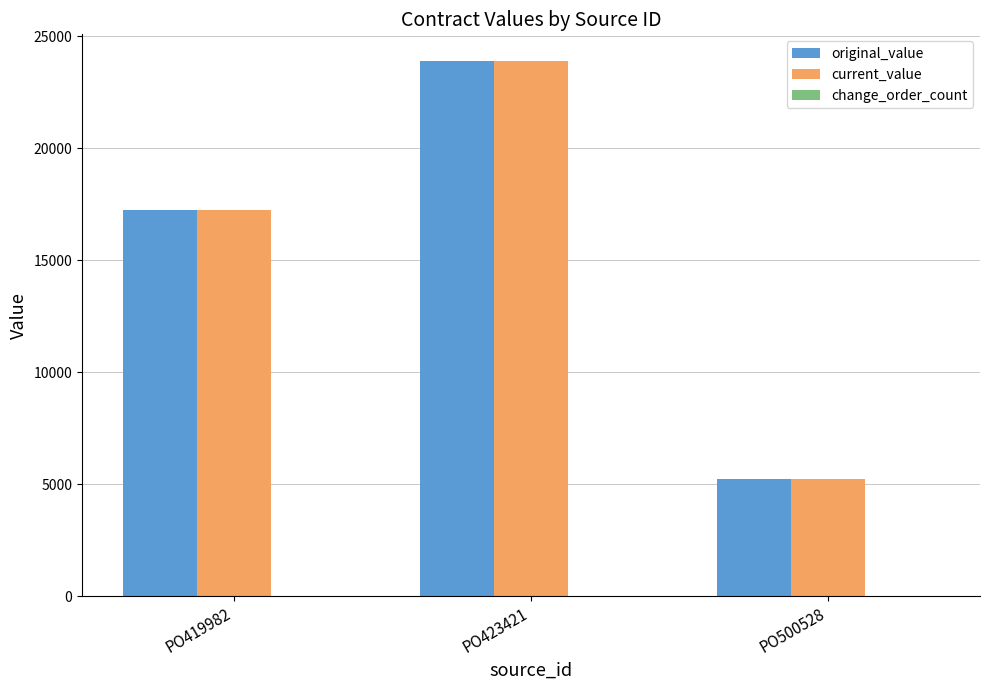

What is the smallest value displayed?

5231.1